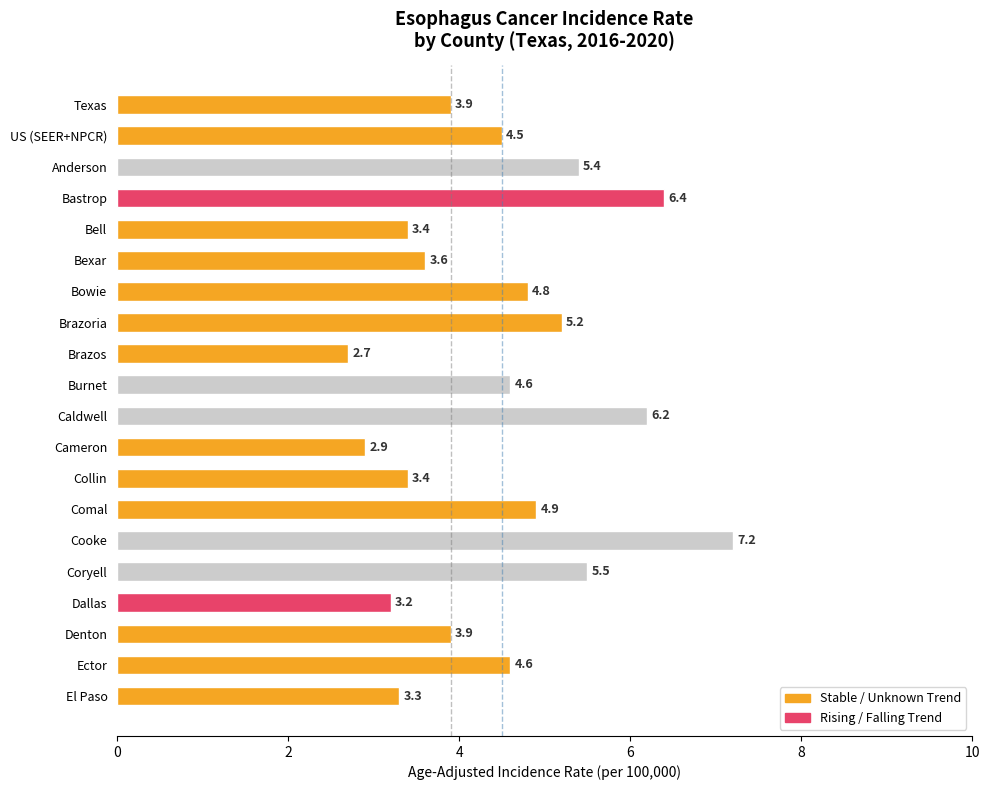

What value does the data have at Anderson?

5.4